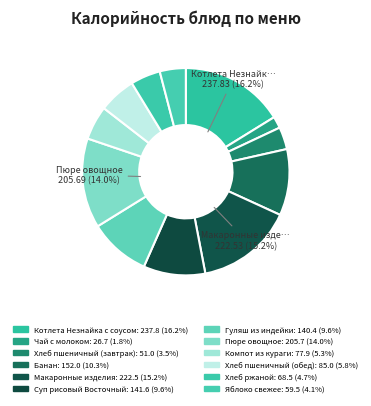

Count the number of slices in the pie.

12